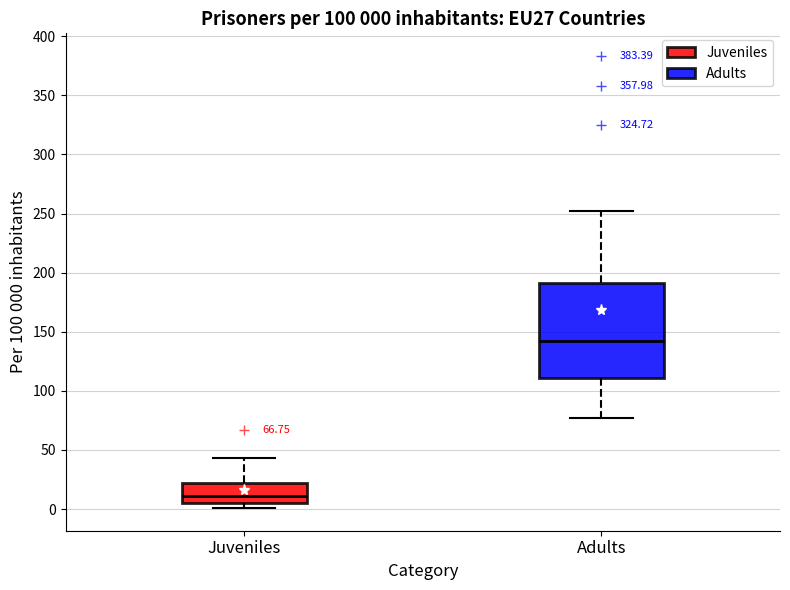

Comparing the boxes themselves (not the whiskers), which one is the tallest?

Adults